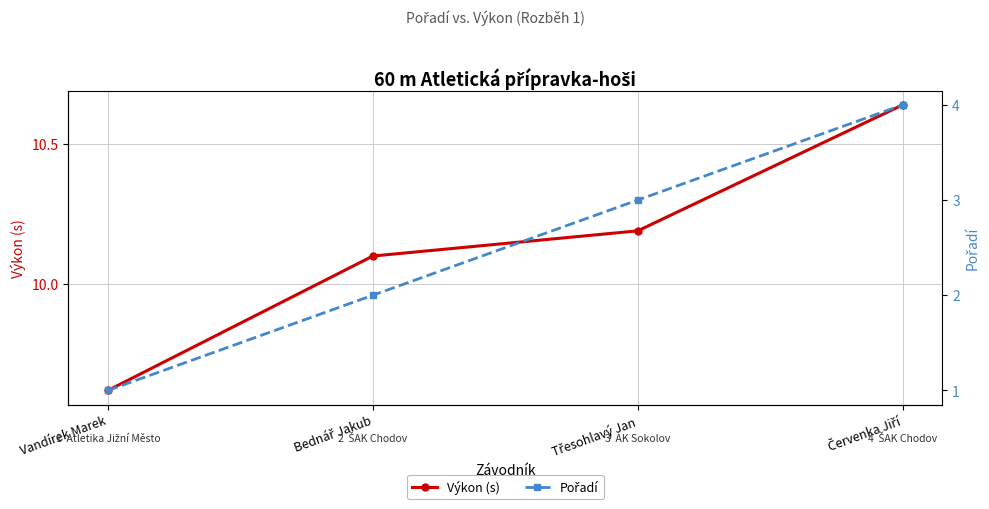

Does the chart display data point markers on the line(s)?

Yes